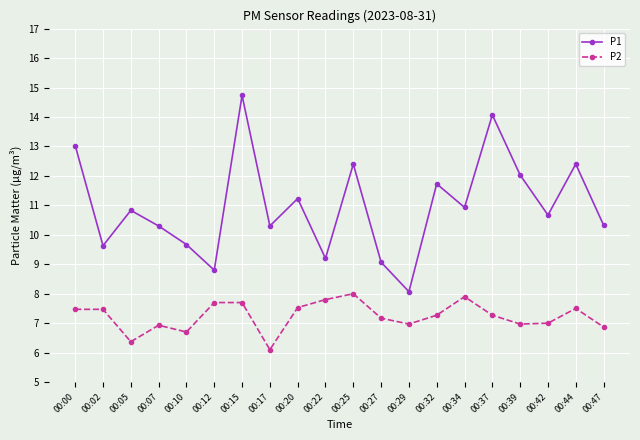

Is this an area chart (filled region under the line)?

No